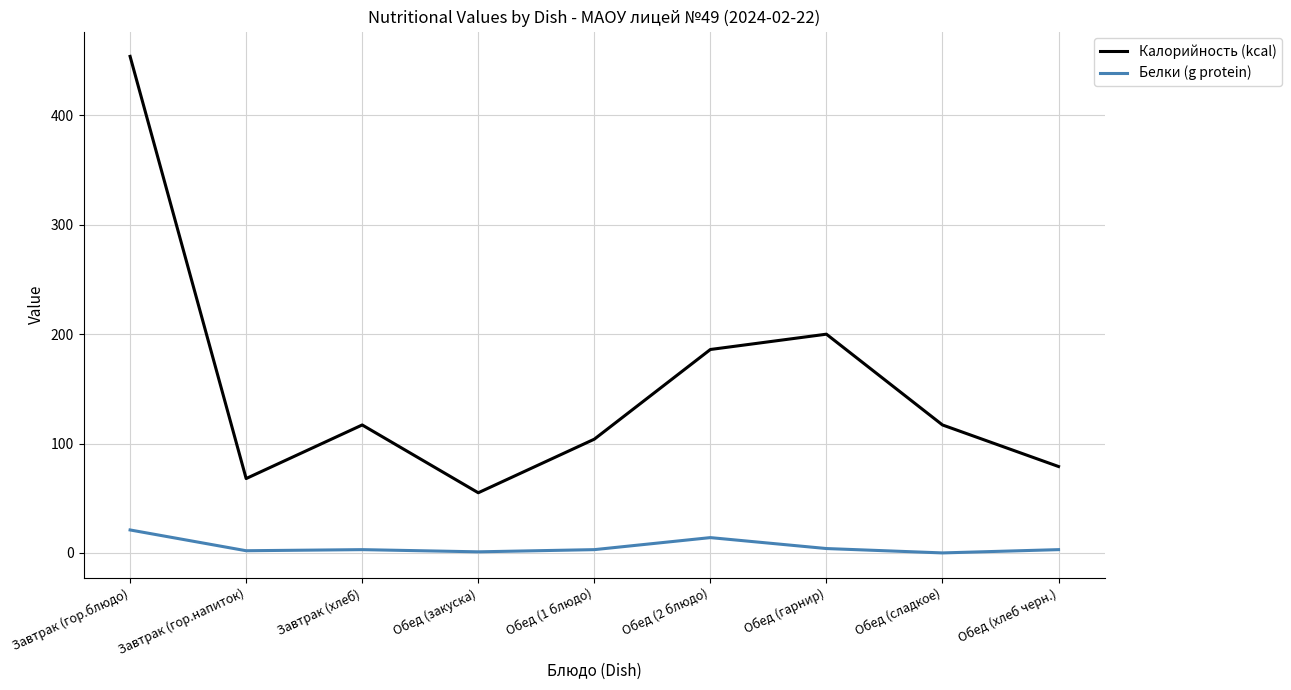

True or false: Белки (g protein) has a value of 3 at Обед (1 блюдо).

True